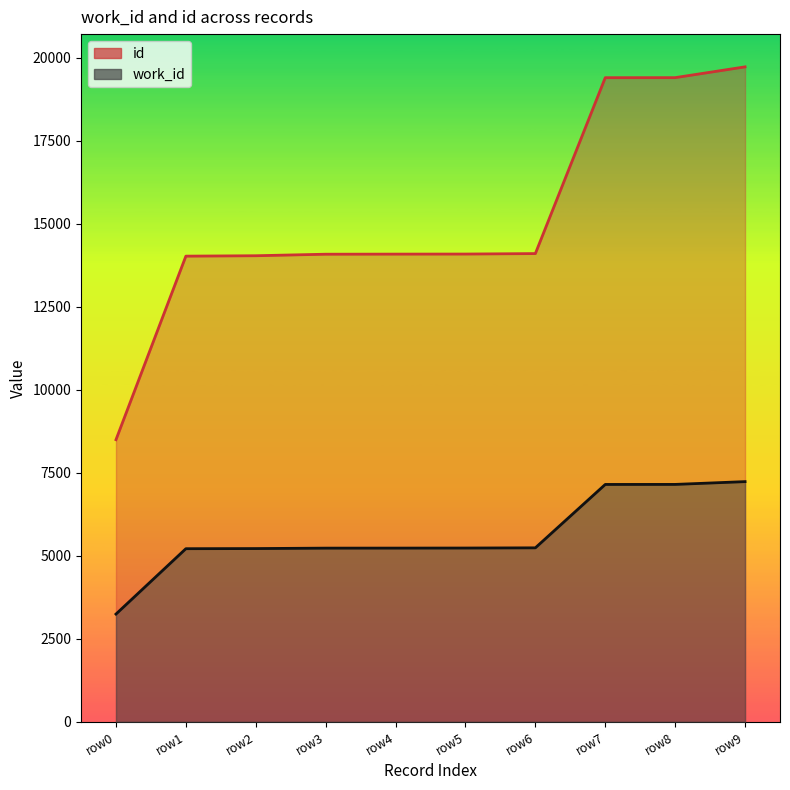

Reading left to right, list all the values displayed in this chart.

work_id: 3245	5215	5219	5232	5233	5235	5241	7151	7152	7236
id: 8499	14030	14042	14088	14091	14093	14107	19407	19408	19733